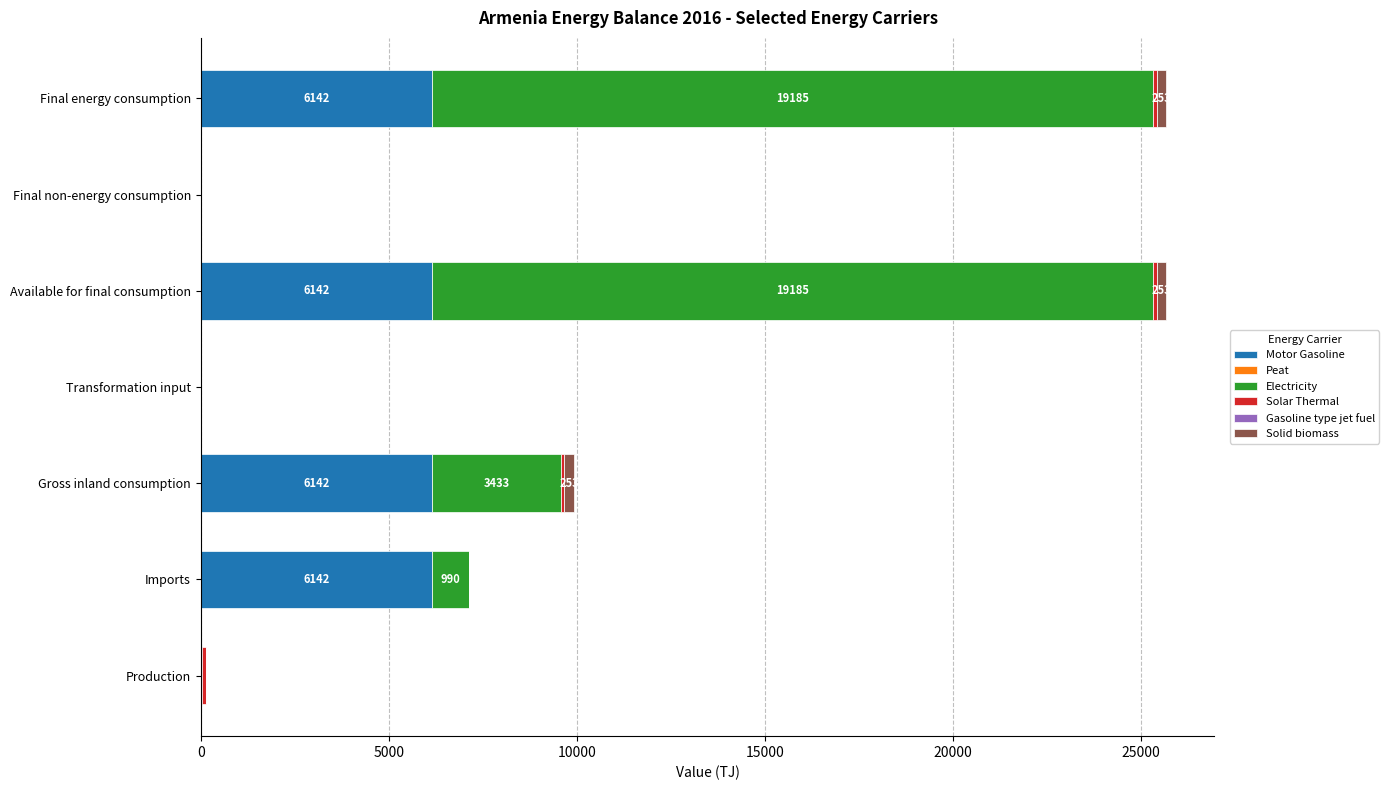

Is it true that Motor Gasoline equals 3957.0 at Imports?

False